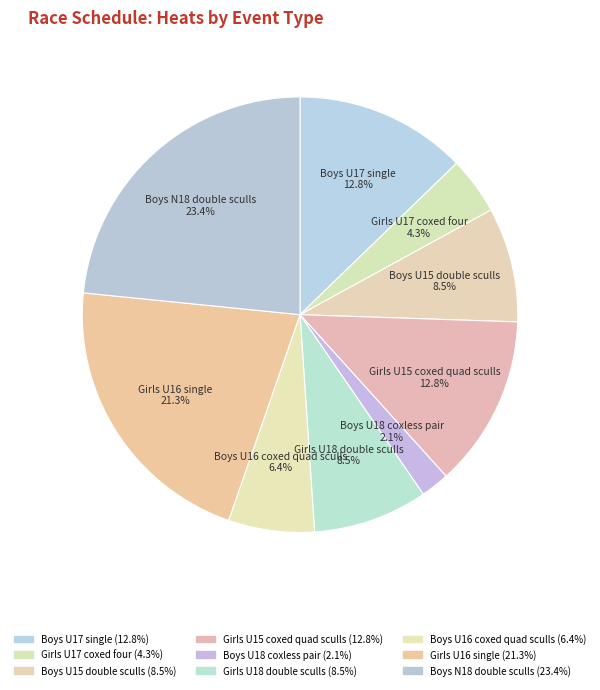

How many slices are in this pie chart?

9